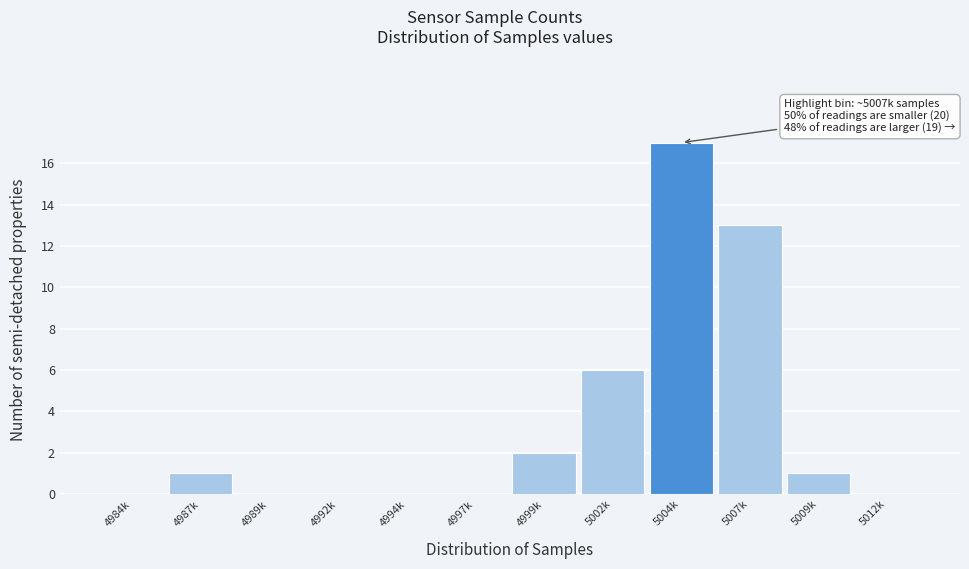

Reading right to left, list all the values displayed in this chart.

5012k=0	5009k=1	5007k=13	5004k=17	5002k=6	4999k=2	4997k=0	4994k=0	4992k=0	4989k=0	4987k=1	4984k=0